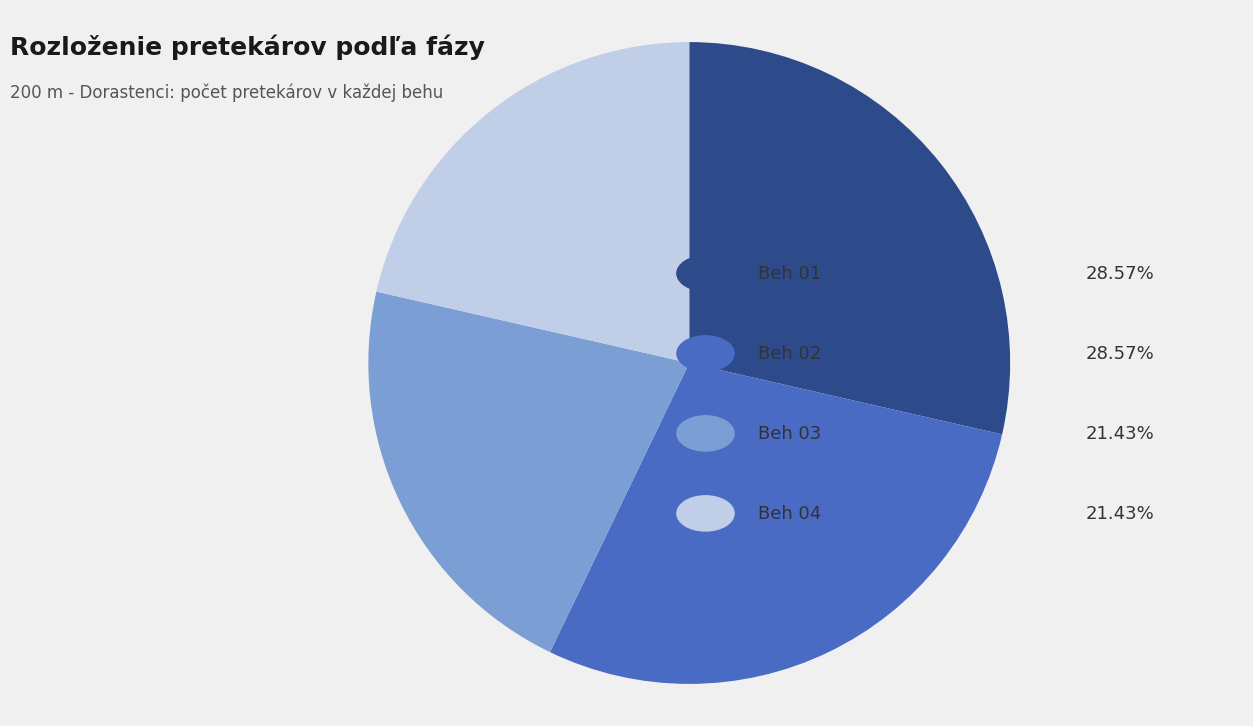

Does any single category account for the majority?

No